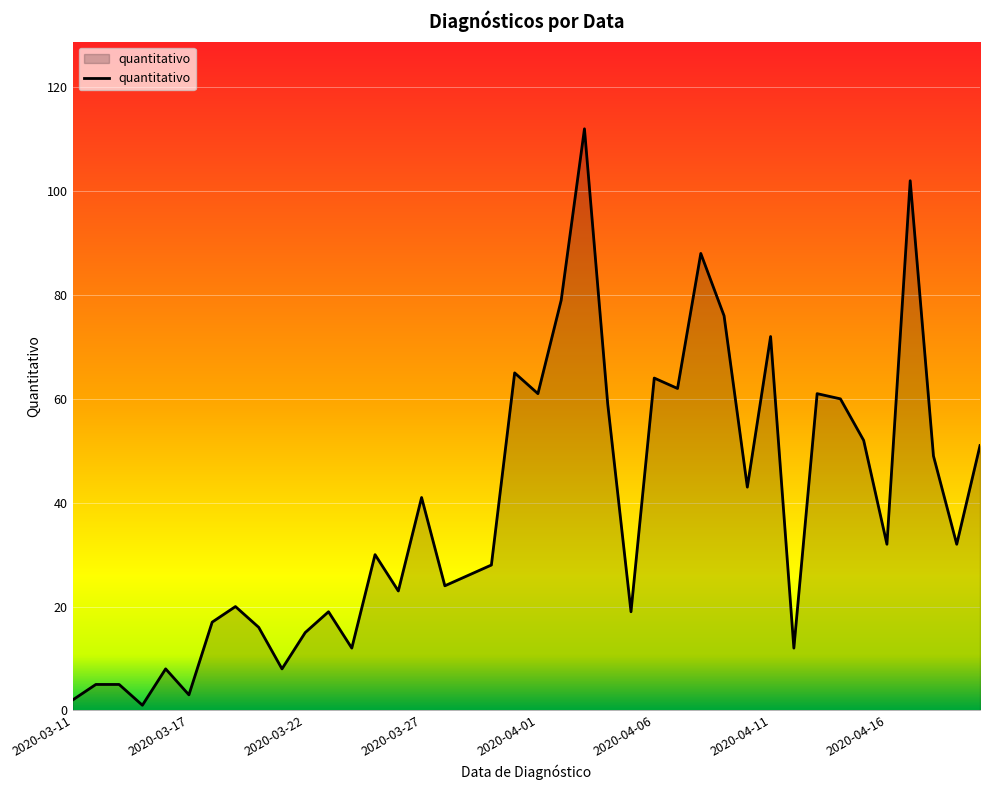

What is the difference between the maximum and minimum values?

111